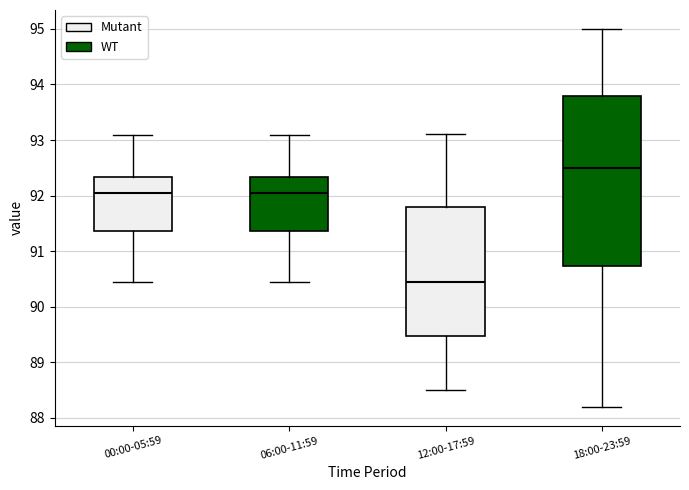

Reading left to right, transcribe this box plot: for each box, give where its median line is, the range the box spans, and where its two whiskers end, as read against the y-axis. The values are not printed on the chart, so give them approximately, as read against the axis.

00:00-05:59: median 92.1, box 91.4 to 92.3, whiskers 90.5 to 93.1
06:00-11:59: median 92.1, box 91.4 to 92.3, whiskers 90.5 to 93.1
12:00-17:59: median 90.5, box 89.5 to 91.8, whiskers 88.5 to 93.1
18:00-23:59: median 92.5, box 90.7 to 93.8, whiskers 88.2 to 95.0